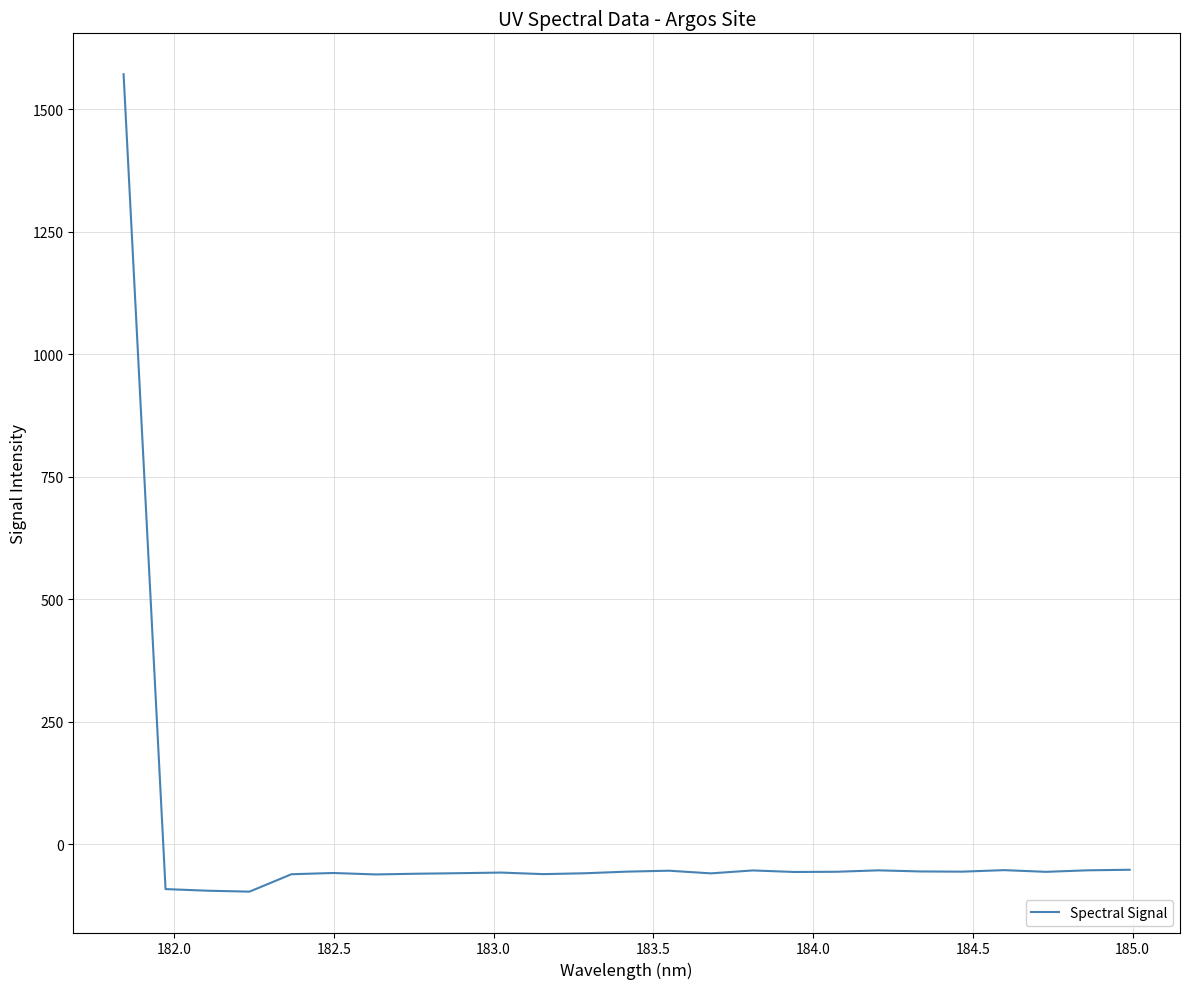

What is the minimum value shown in the chart?

-96.8